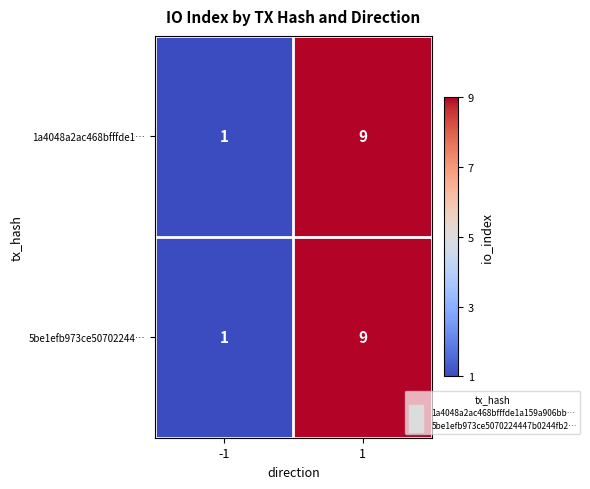

The value of 5be1efb973ce50702244… at 1 is 9. True or false?

True